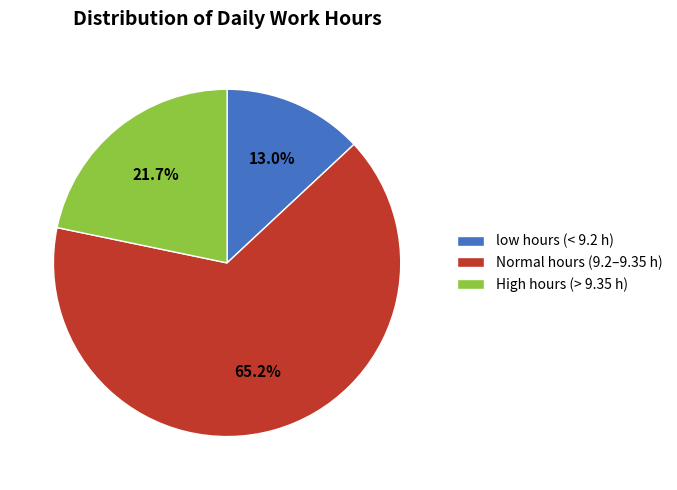

Which category accounts for the majority?

Normal hours (9.2–9.35 h)